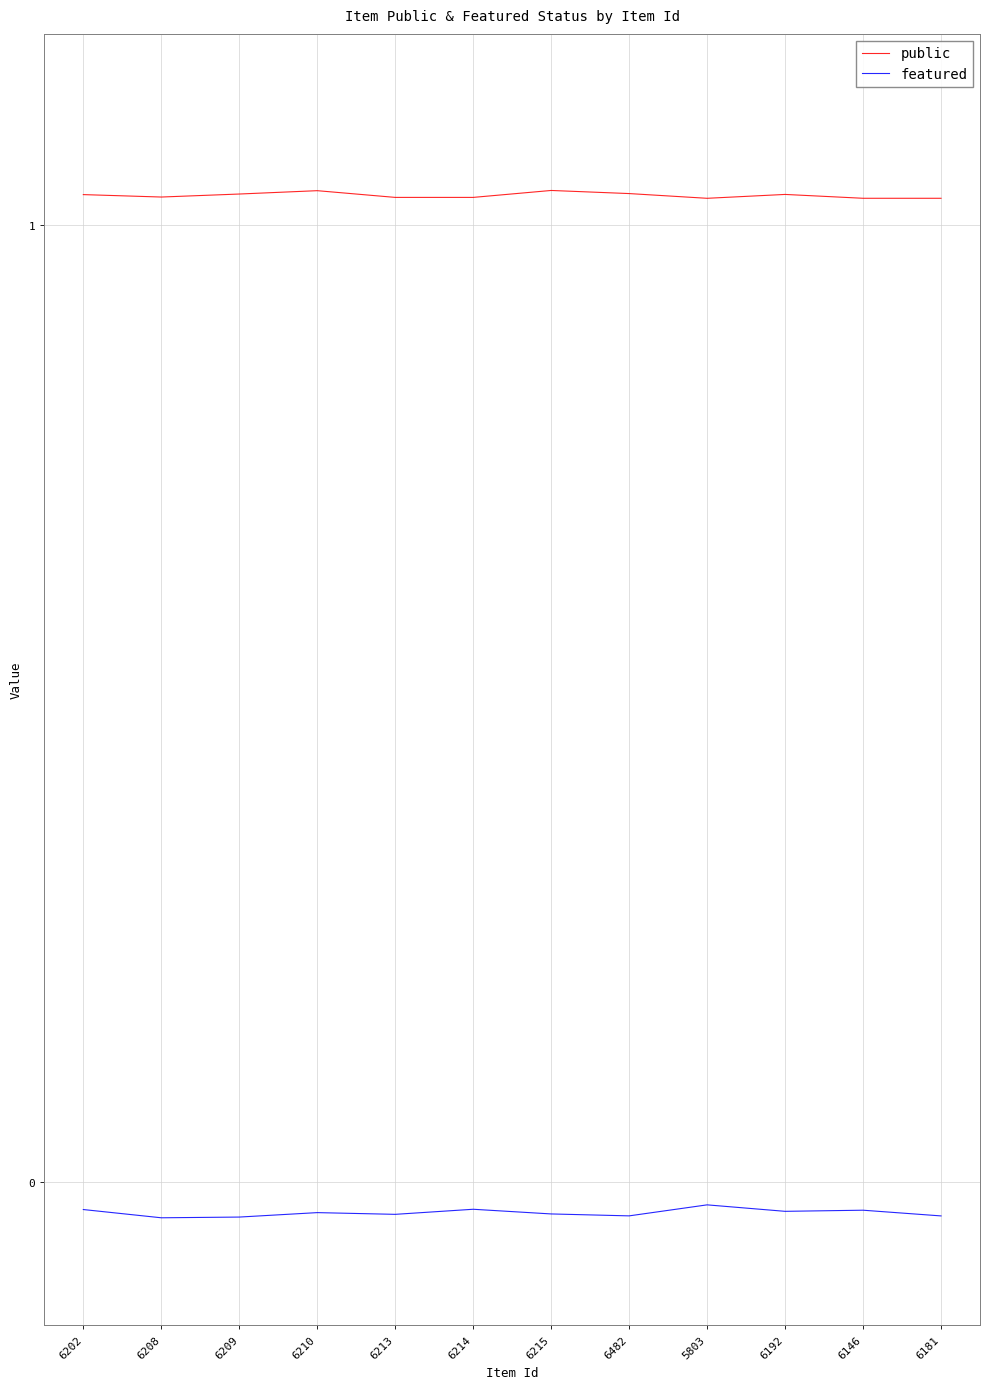

What position from the left is 6192?

10